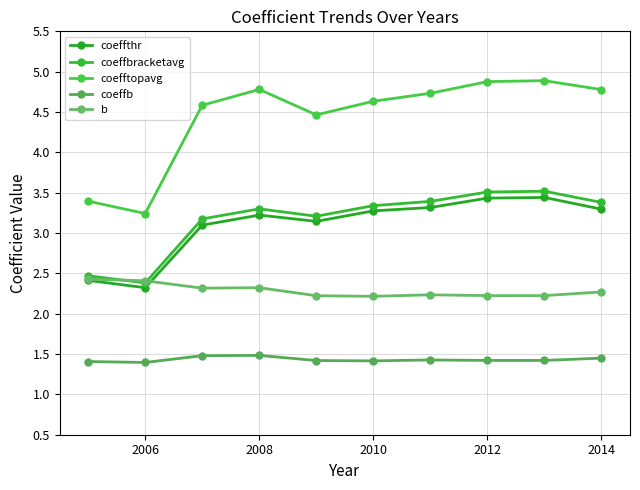

What is the lowest value of the coeffthr series?

2.3